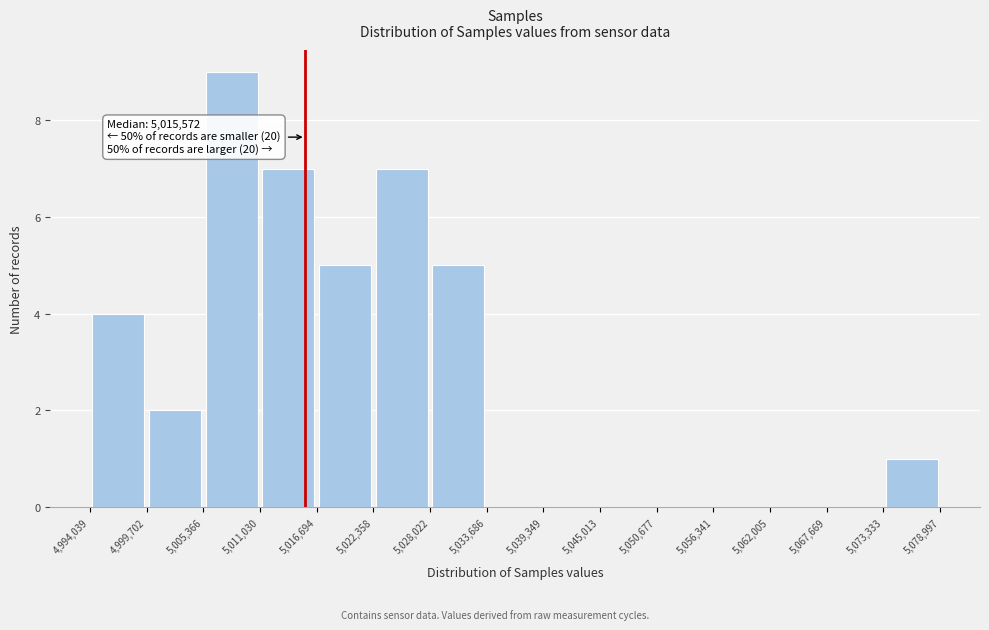

Which range on the x-axis has the tallest bar?

5,005,366 to 5,011,030